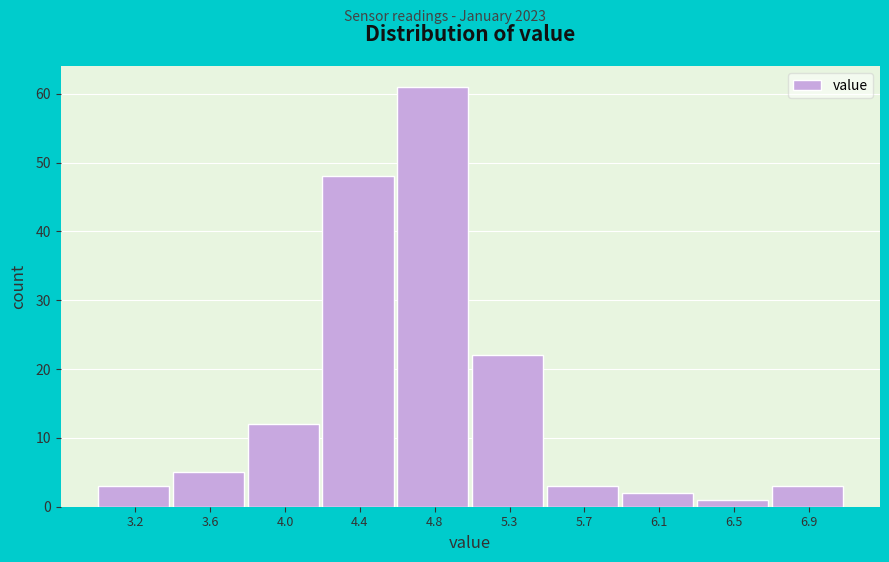

Reading left to right, what are all the values shown in this chart?

3.2=3	3.6=5	4.0=12	4.4=48	4.8=61	5.3=22	5.7=3	6.1=2	6.5=1	6.9=3